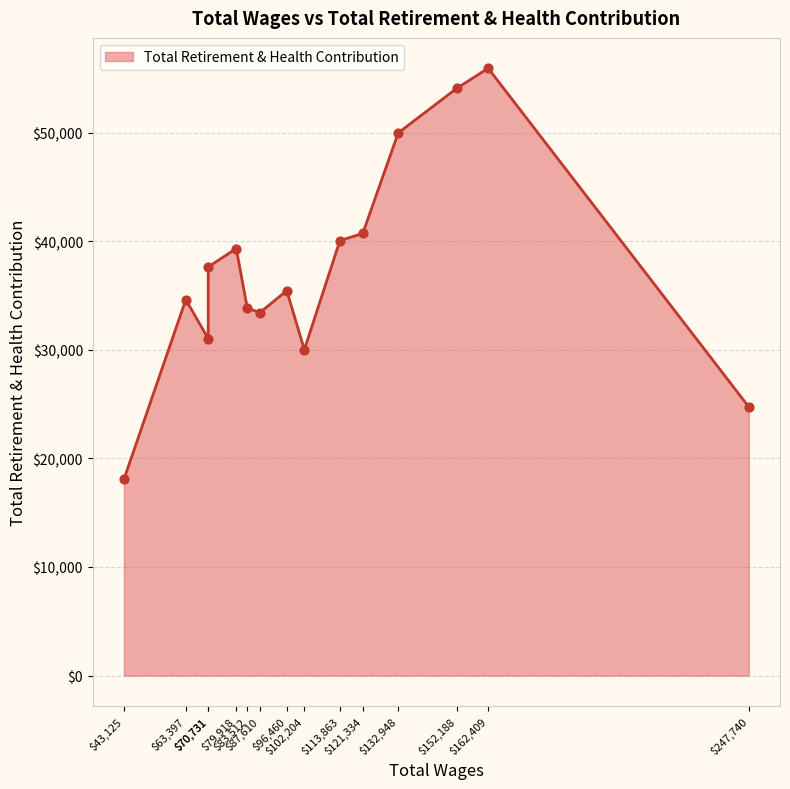

Approximately how many times larger is the value at 63397.0 compared to 87610.0?

1.0